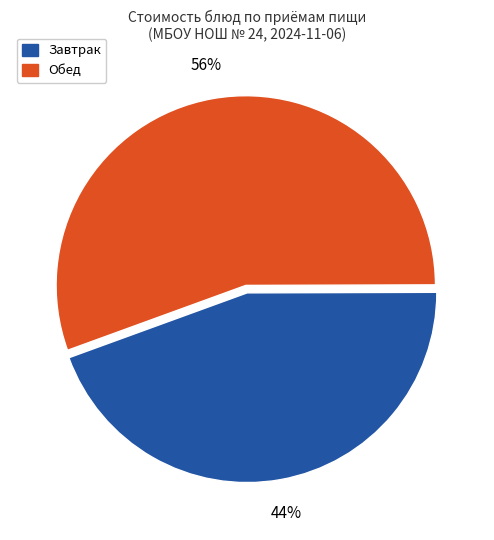

To the nearest percent, what is the average slice percentage?

50%